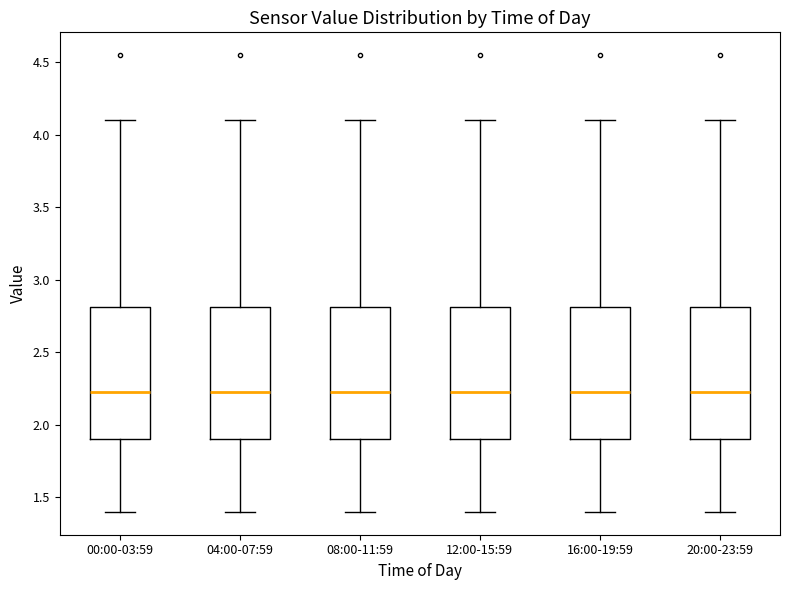

Reading left to right, transcribe this box plot: for each box, give where its median line is, the range the box spans, and where its two whiskers end, as read against the y-axis. The values are not printed on the chart, so give them approximately, as read against the axis.

00:00-03:59: median 2.25, box 1.90 to 2.80, whiskers 1.40 to 4.10
04:00-07:59: median 2.25, box 1.90 to 2.80, whiskers 1.40 to 4.10
08:00-11:59: median 2.25, box 1.90 to 2.80, whiskers 1.40 to 4.10
12:00-15:59: median 2.25, box 1.90 to 2.80, whiskers 1.40 to 4.10
16:00-19:59: median 2.25, box 1.90 to 2.80, whiskers 1.40 to 4.10
20:00-23:59: median 2.25, box 1.90 to 2.80, whiskers 1.40 to 4.10